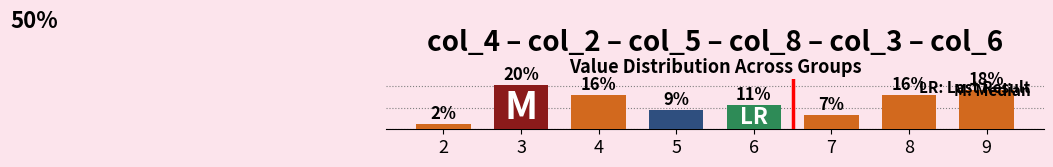

Between 2 and 7, which is larger?

7